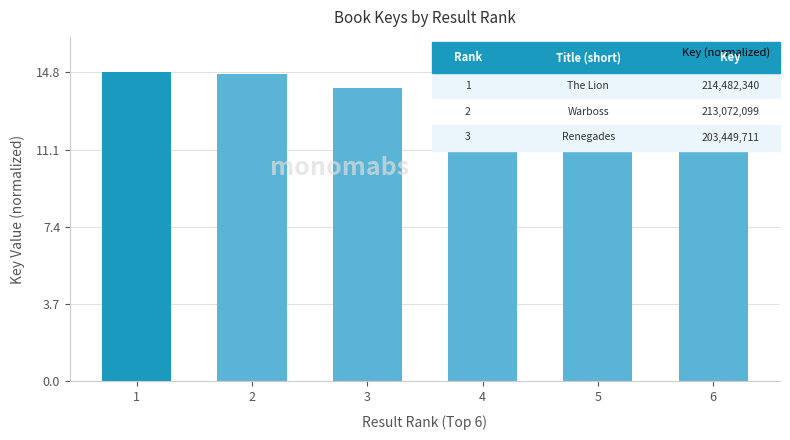

What is the difference between the values at 3 and 6?

1.7